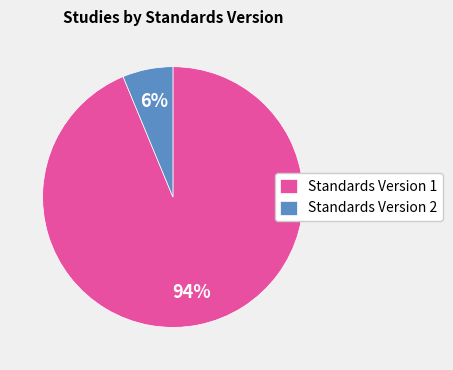

The Standards Version 1 slice represents 94% of the pie. True or false?

True